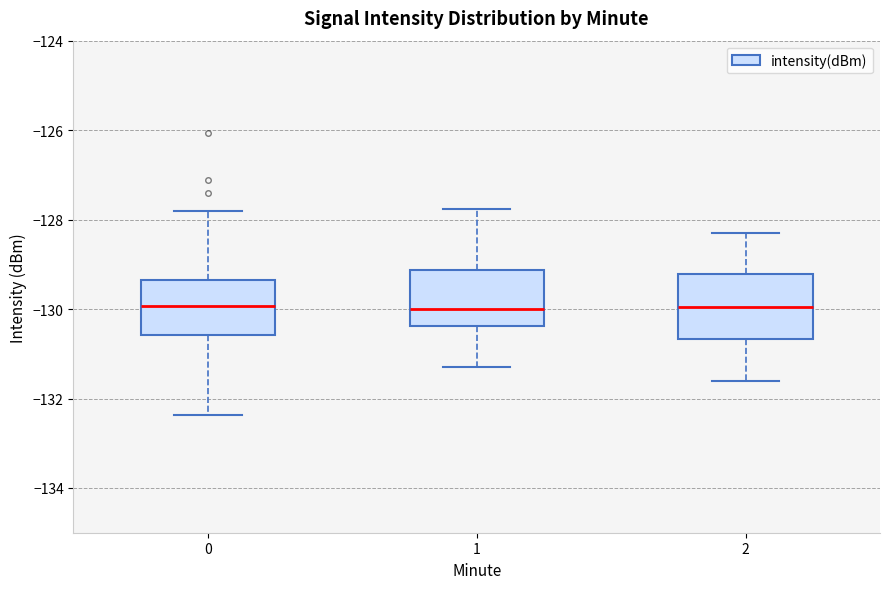

Reading left to right, read every box against the y-axis: the position of its median line, the range the box covers, and the ends of its whiskers. The values are not printed on the chart, so give them approximately, as read against the axis.

0: median -130.0, box -130.6 to -129.4, whiskers -132.4 to -127.8
1: median -130.0, box -130.4 to -129.2, whiskers -131.2 to -127.8
2: median -130.0, box -130.6 to -129.2, whiskers -131.6 to -128.2